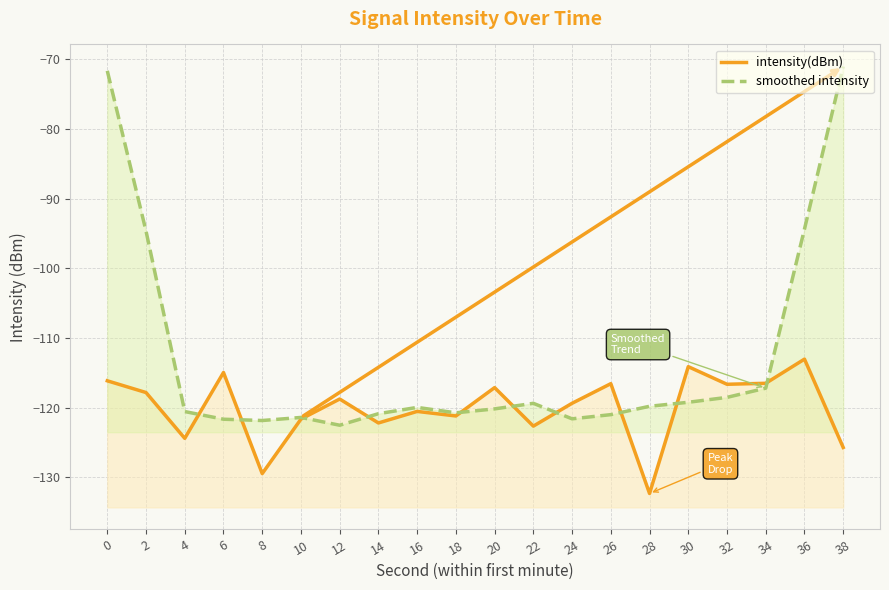

Rank the series by their maximum value, from highest to lowest.

smoothed intensity, intensity(dBm)